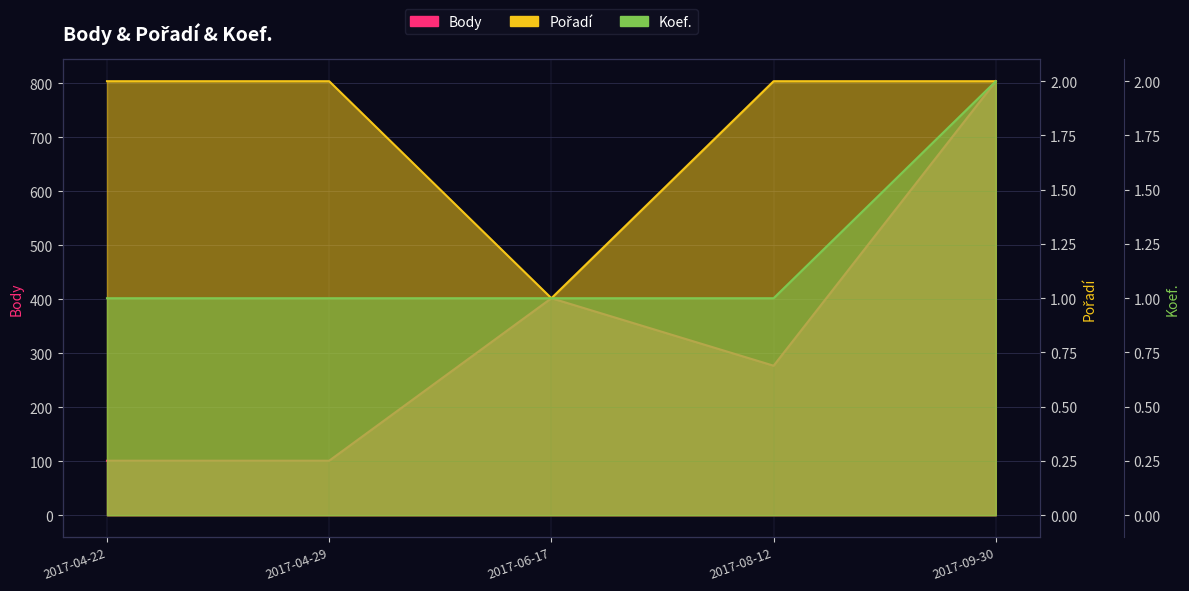

What is the label of the 4th point from the left?

2017-08-12